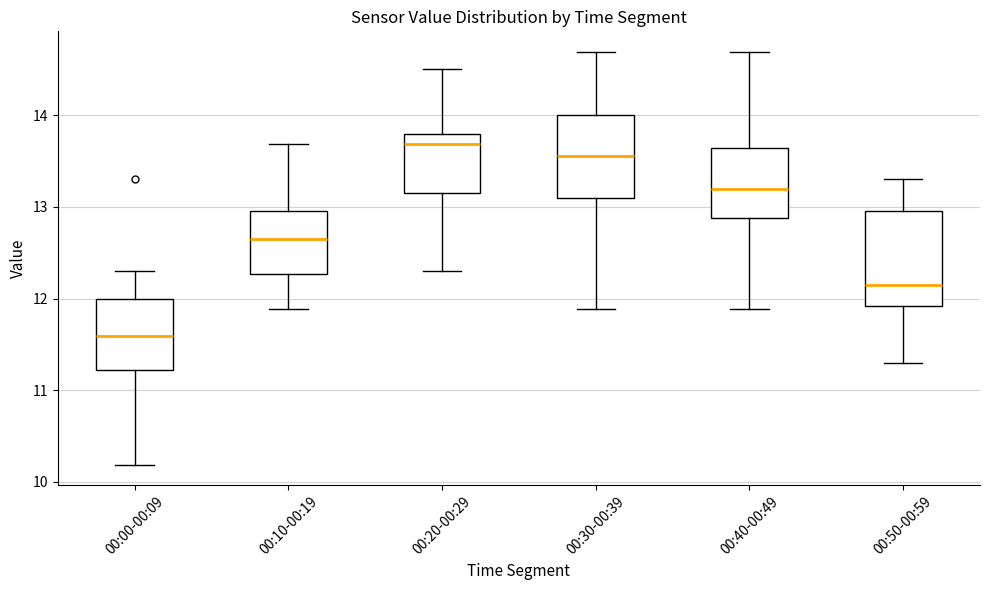

Which box is the tallest, from its lower edge to its upper edge?

00:50-00:59